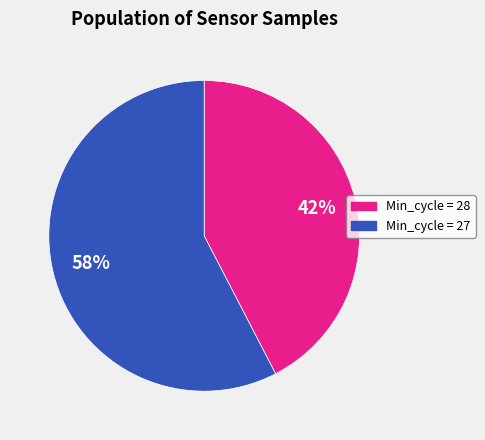

Count the number of slices in the pie.

2